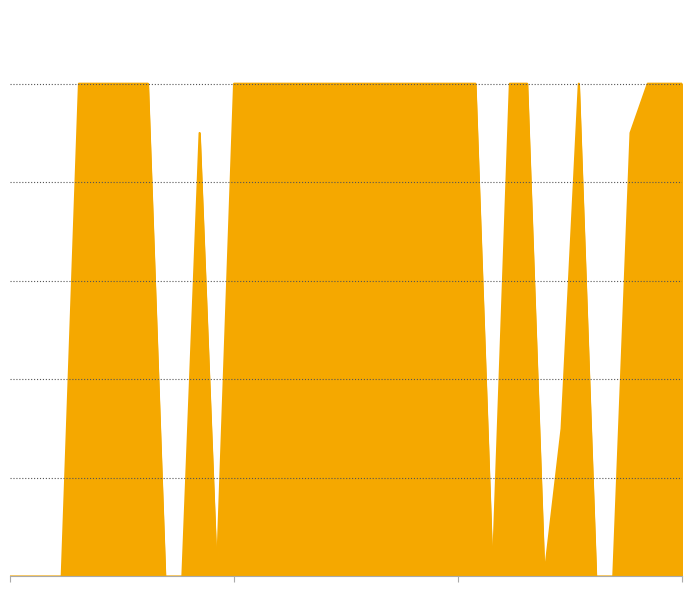

What is the maximum value shown in the chart?

100